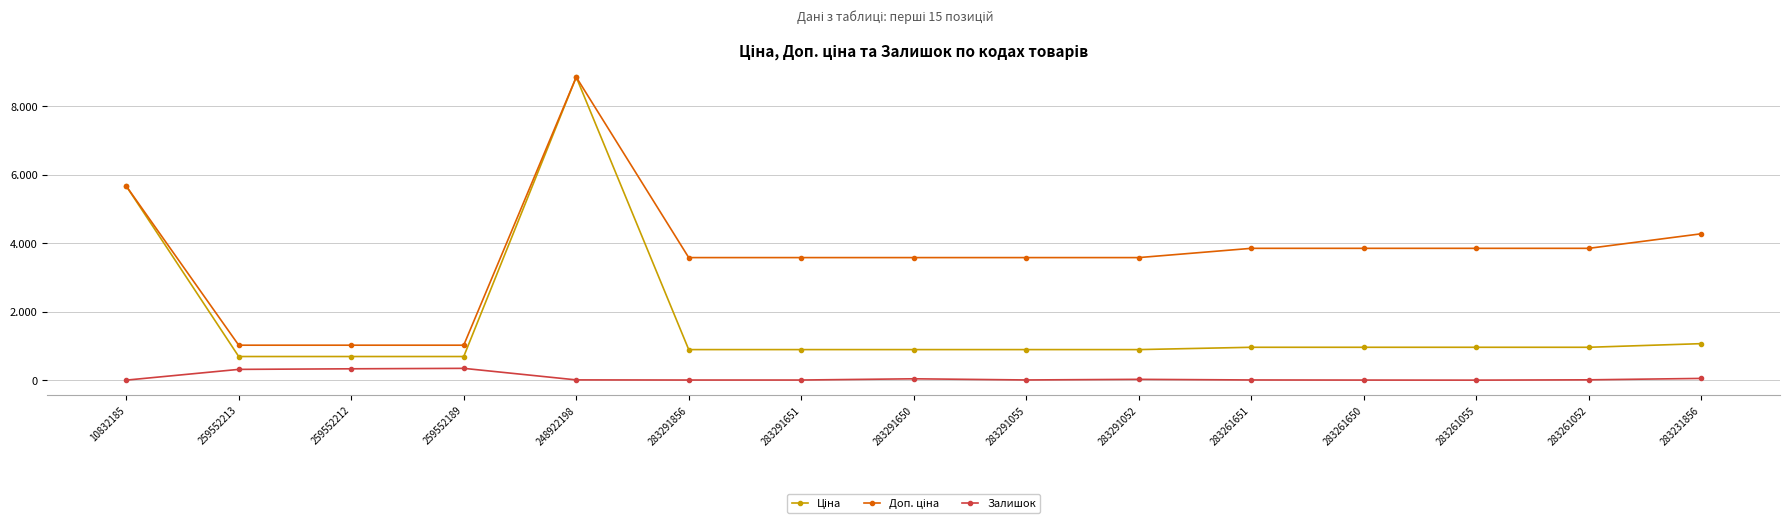

Is this an area chart (filled region under the line)?

No